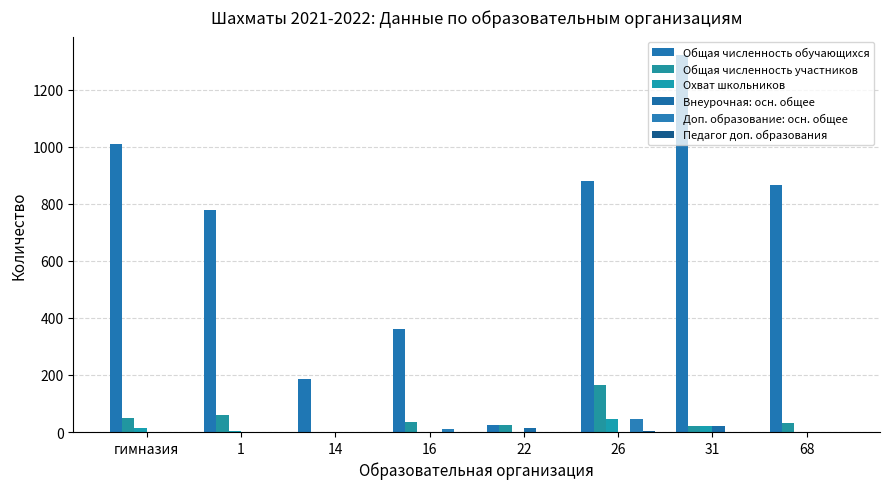

Which series changed the most between 26 and 68?

Общая численность участников